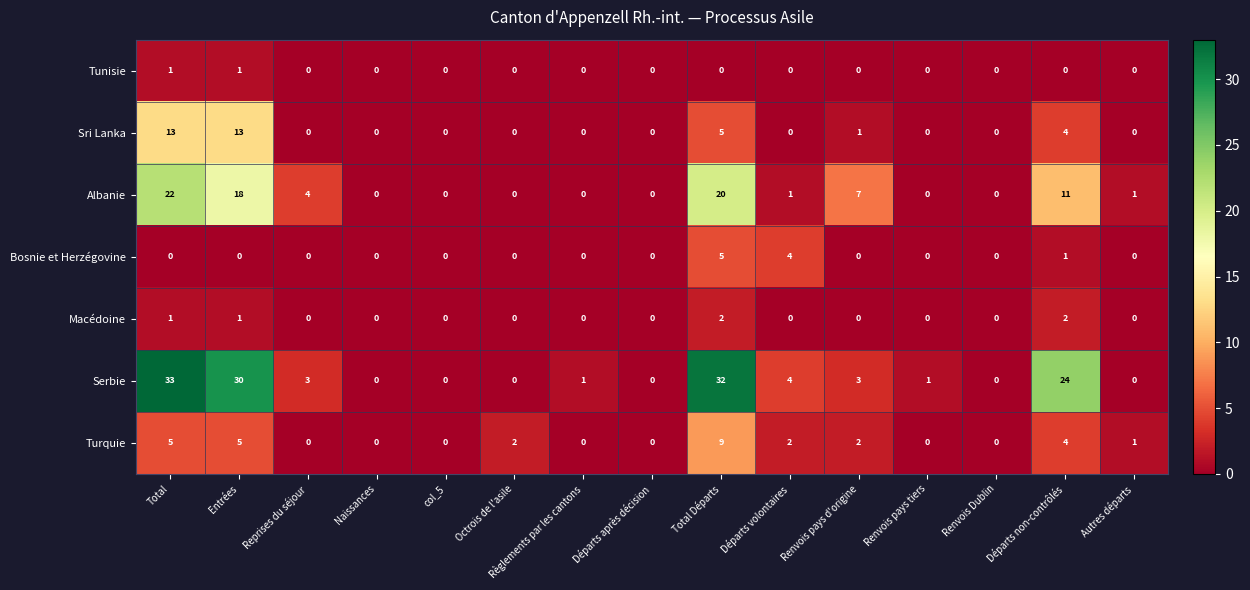

Which category has the highest value across all series?

Total